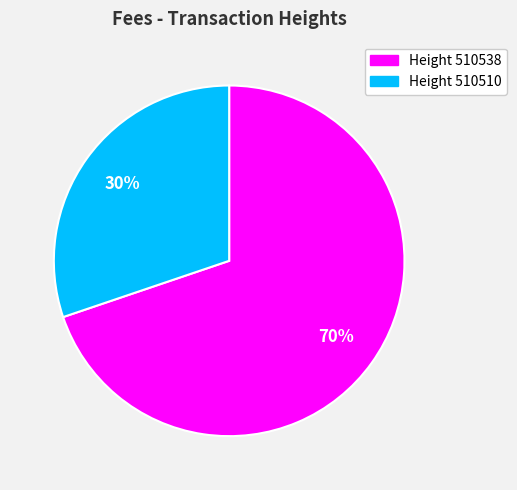

What is the majority slice?

Height 510538